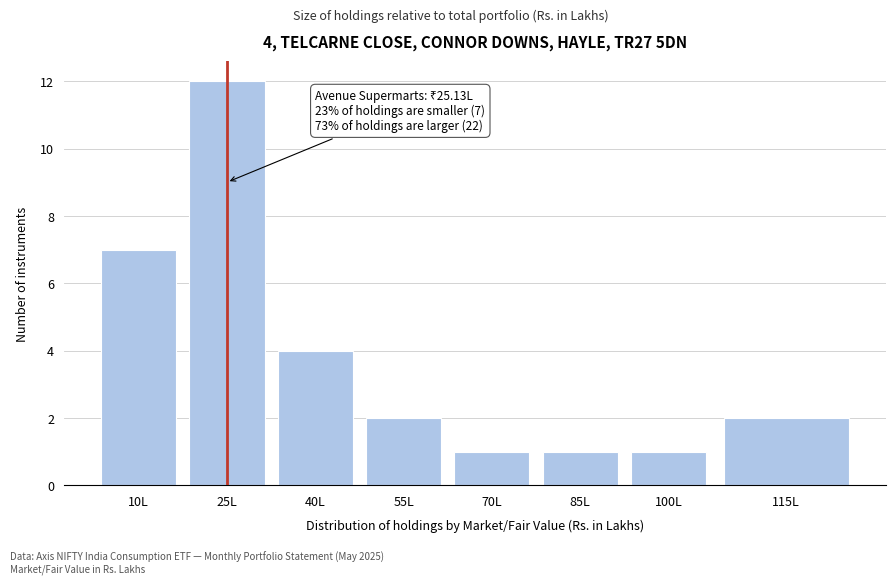

Reading left to right, extract all data points from this chart.

10L=7	25L=12	40L=4	55L=2	70L=1	85L=1	100L=1	115L=2